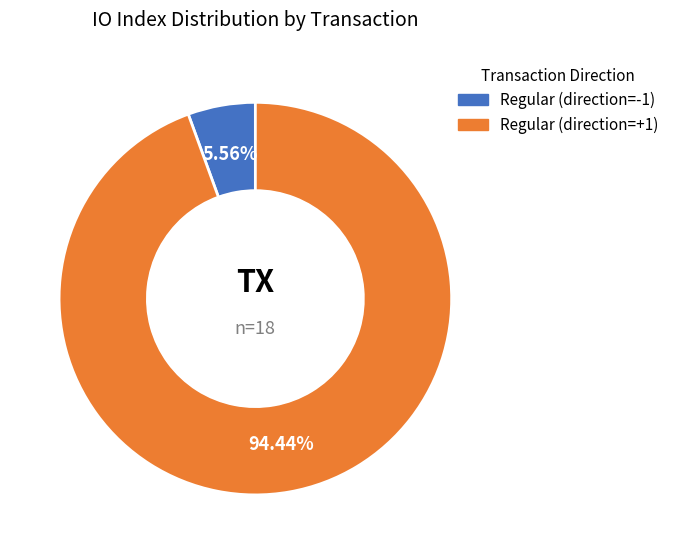

Is there a majority slice in this chart?

Yes